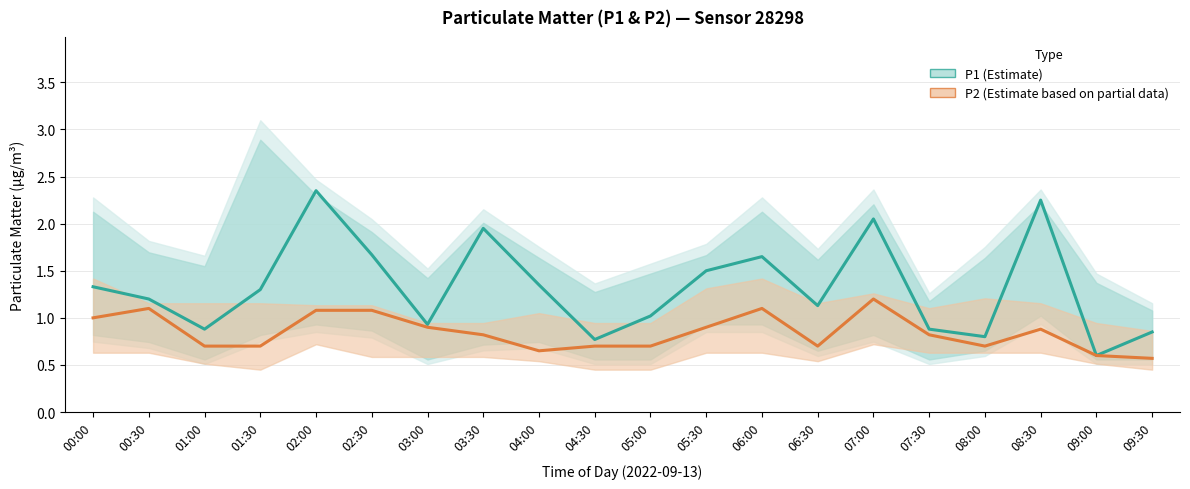

What is the label of the 11th point from the left?

05:00